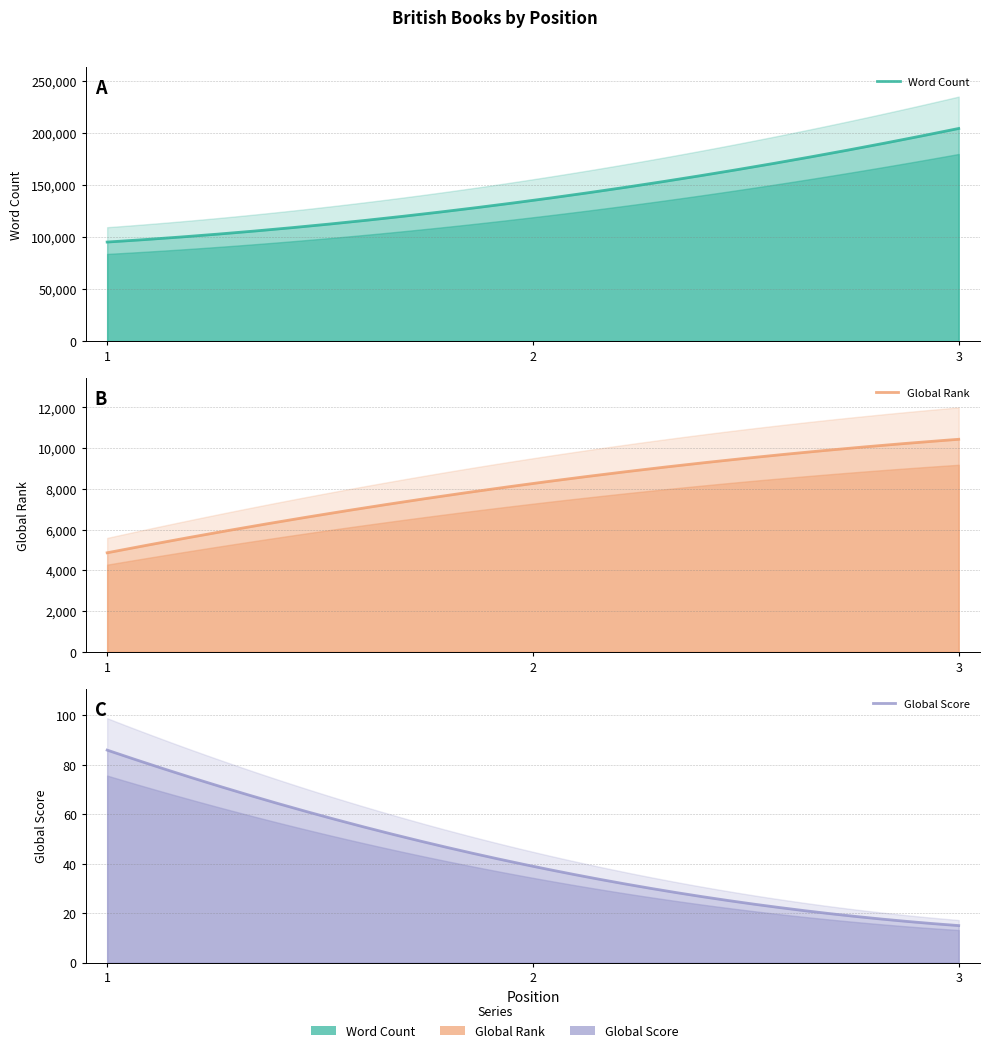

What is the minimum value for Word Count?

95000